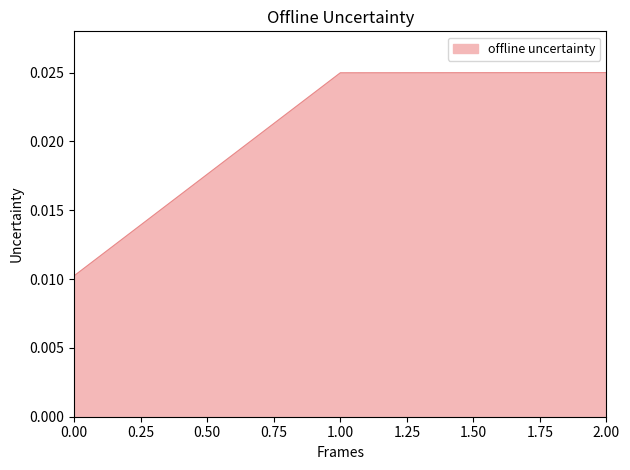

How many values are between 0 and 1?

3